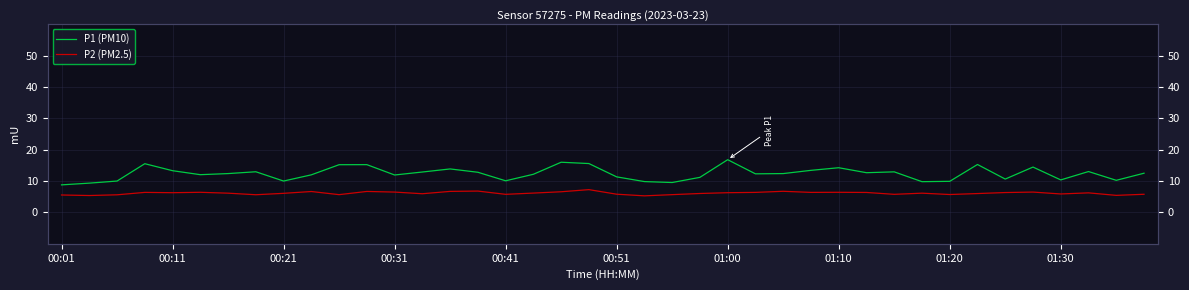

True or false: P2 (PM2.5) and P1 (PM10) cross at least once.

False